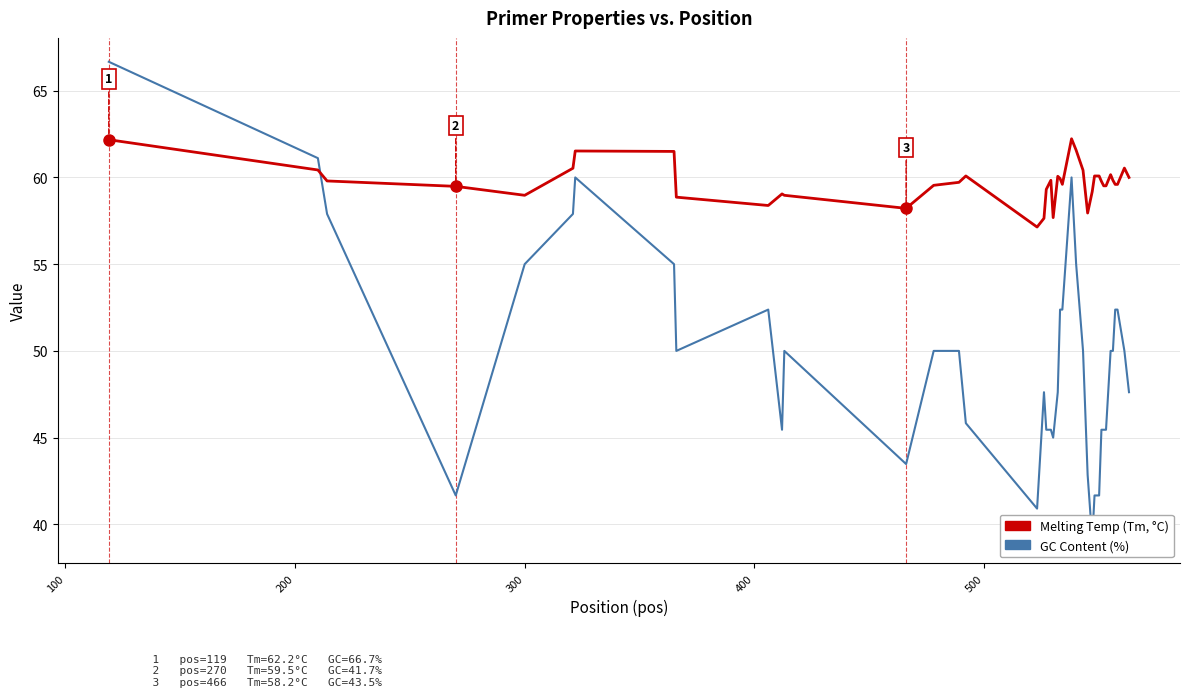

How many distinct data groups are displayed?

2